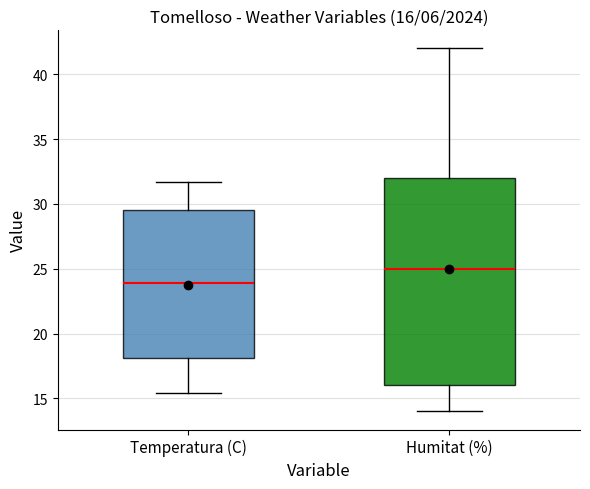

Which box has the lowest median line?

Temperatura (C)